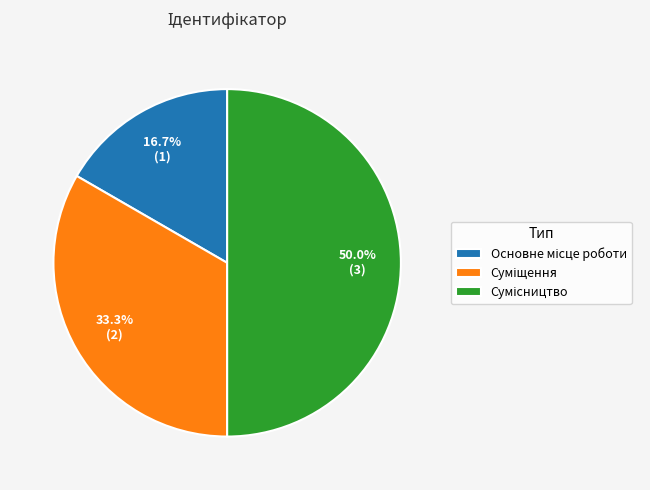

How many slices are in this pie chart?

3